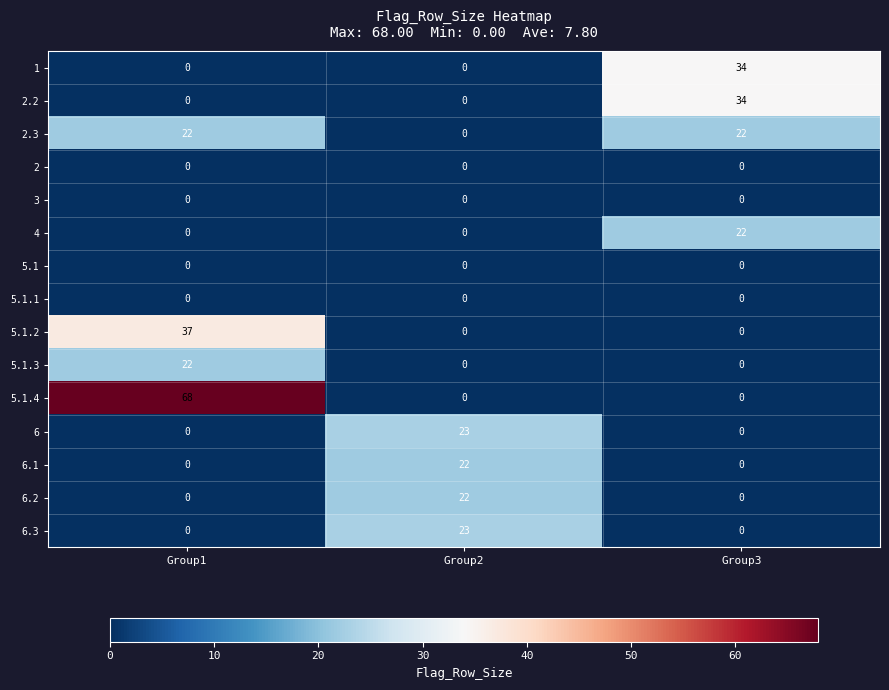

The 6.2 series shows 0 at Group1. True or false?

True